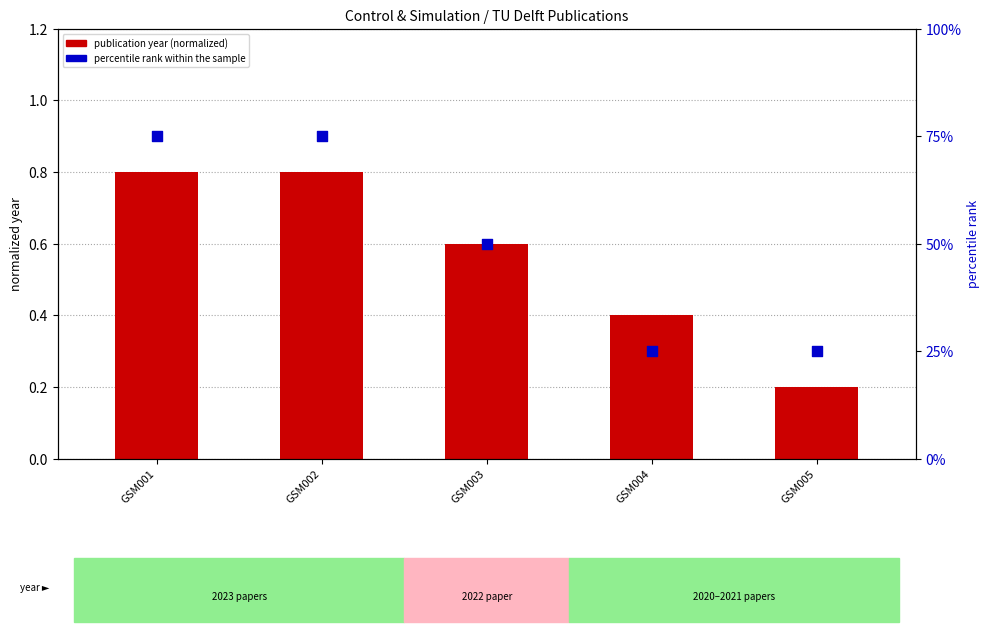

At which category is the sum across all series the highest?

GSM001